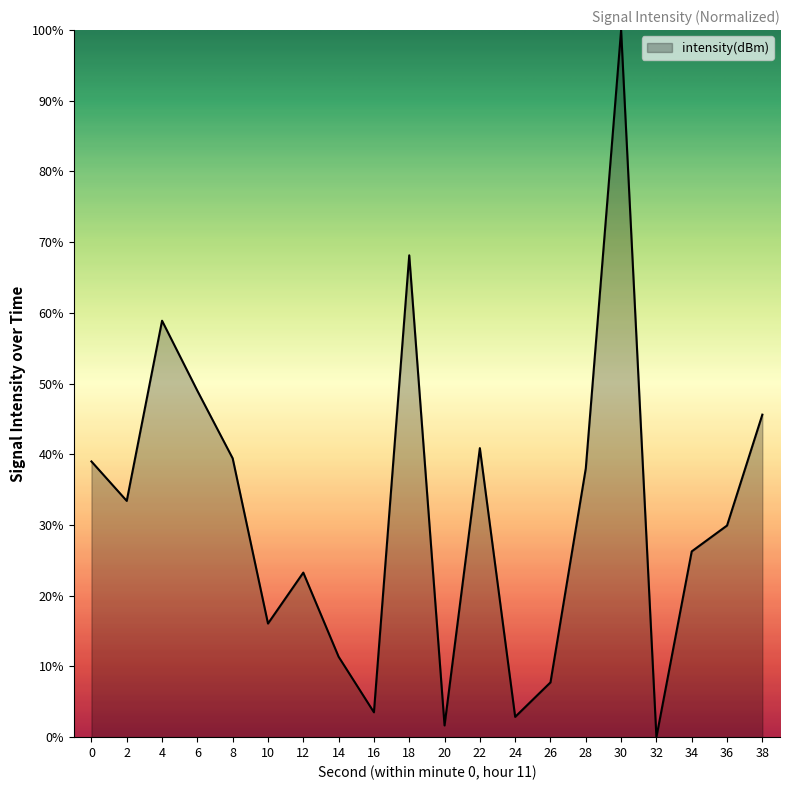

Where is the first local minimum?

2